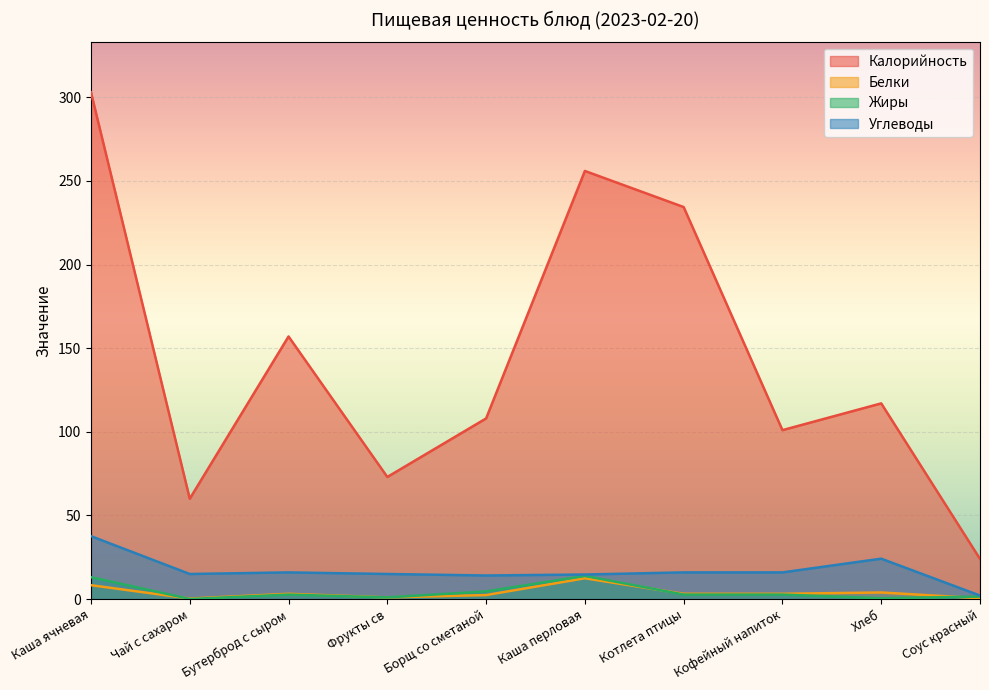

True or false: Белки has more than 1 interior local peaks.

True